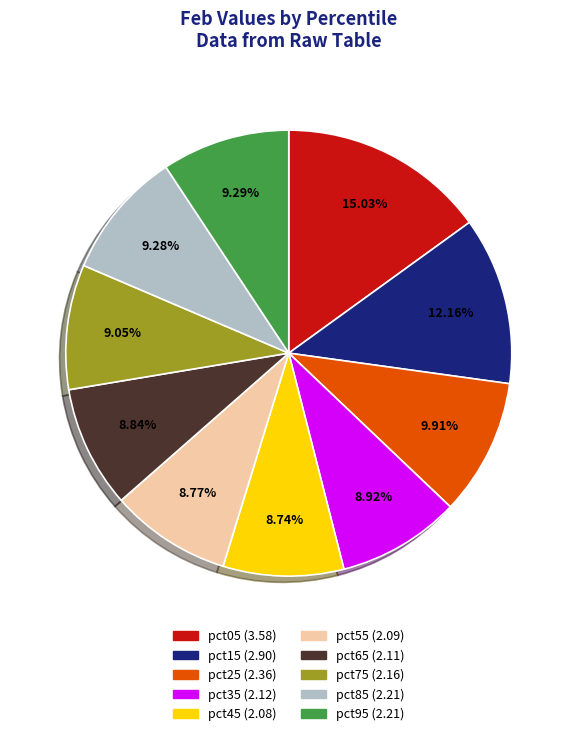

How many segments does this pie chart have?

10